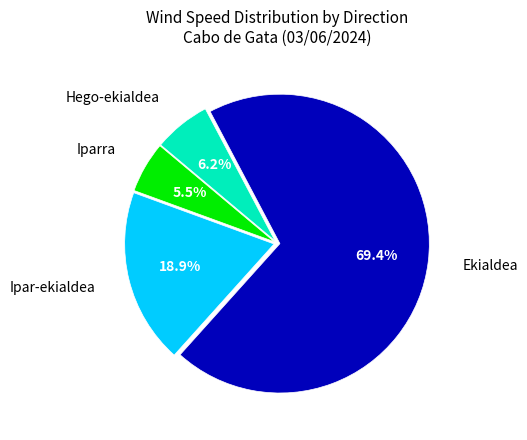

Which slice is the largest?

Ekialdea